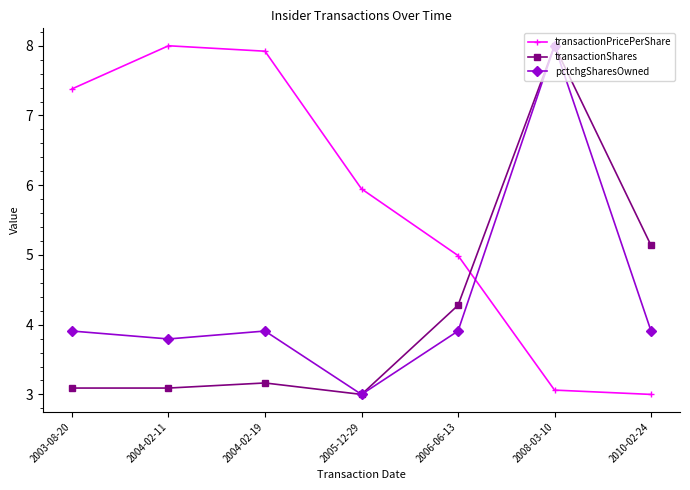

Is this an area chart (filled region under the line)?

No